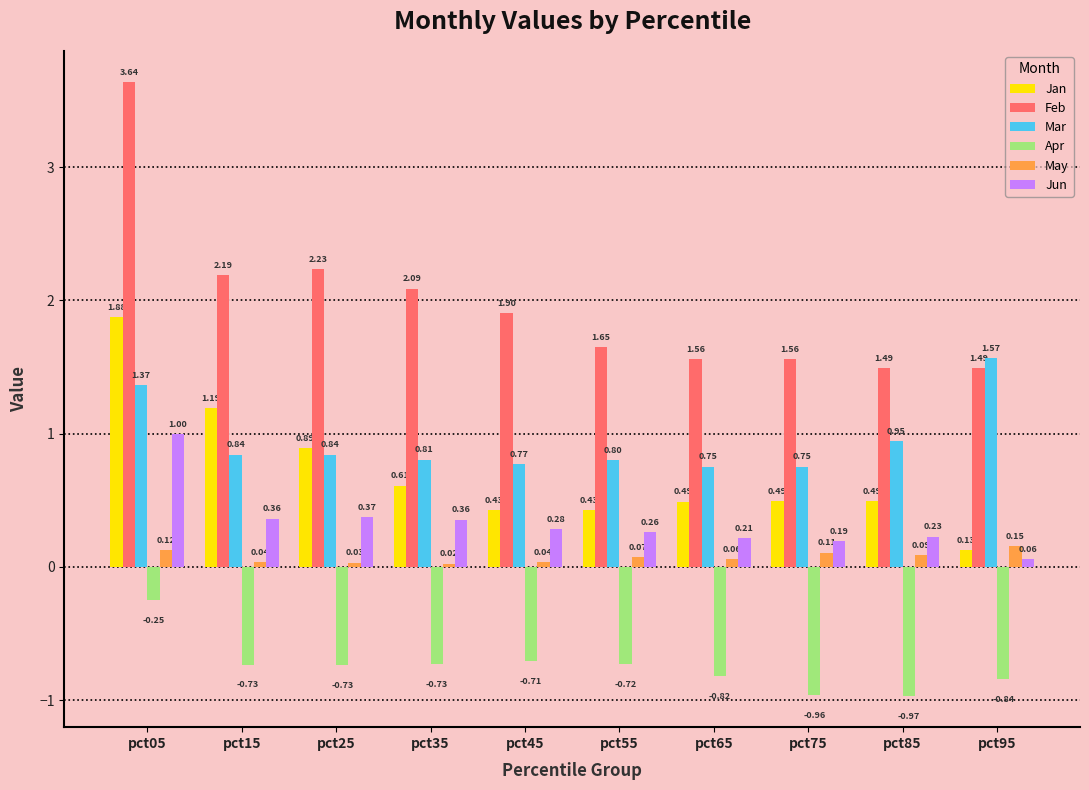

List the series in order of their peak value, lowest first.

Apr, May, Jun, Mar, Jan, Feb